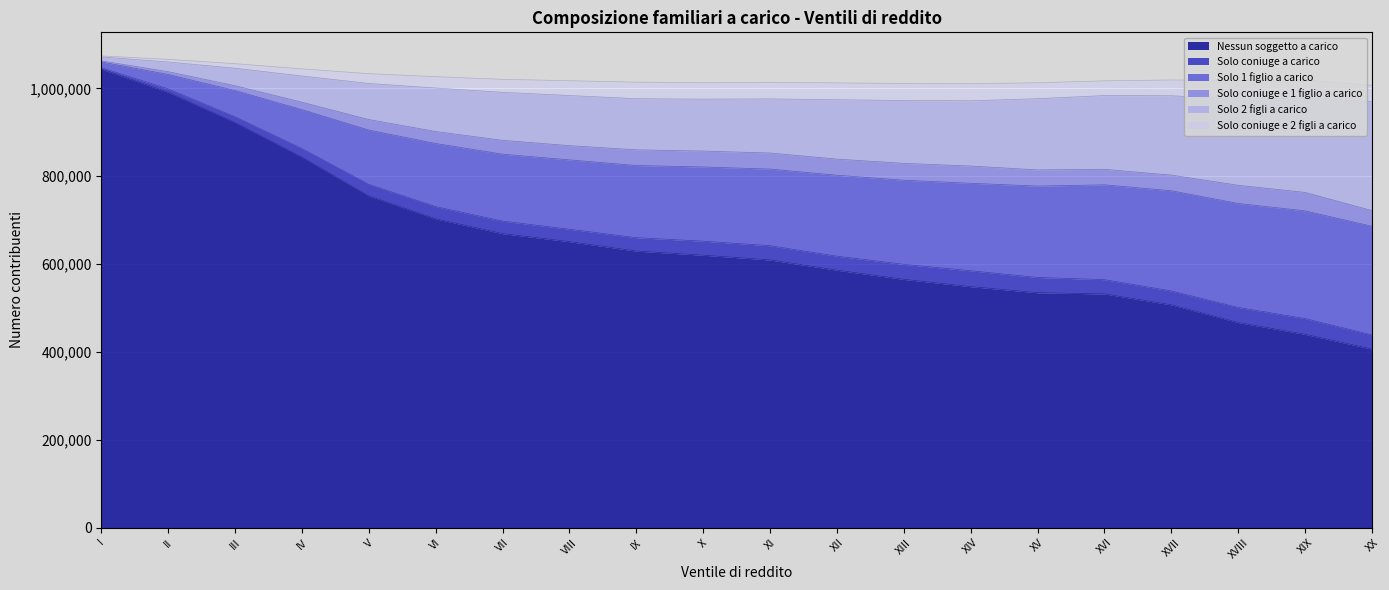

How many lines are shown in the chart?

6